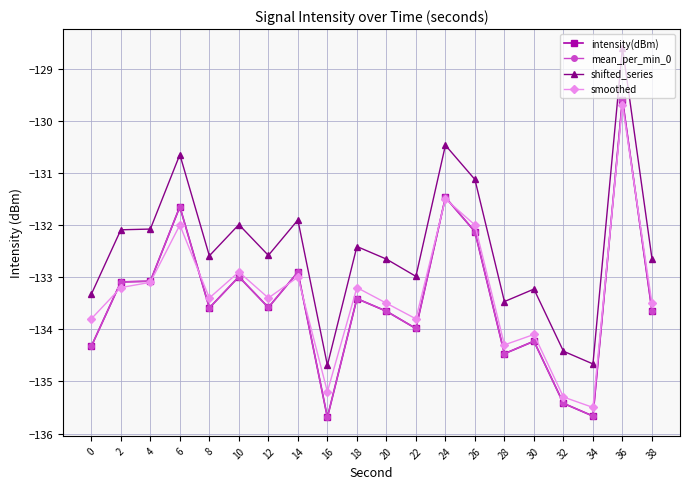

Reading right to left, what are all the values shown in this chart?

intensity(dBm): 38=-133.6	36=-129.6	34=-135.7	32=-135.4	30=-134.2	28=-134.5	26=-132.1	24=-131.5	22=-134.0	20=-133.7	18=-133.4	16=-135.7	14=-132.9	12=-133.6	10=-133.0	8=-133.6	6=-131.6	4=-133.1	2=-133.1	0=-134.3
mean_per_min_0: 38=-133.6	36=-129.6	34=-135.7	32=-135.4	30=-134.2	28=-134.5	26=-132.1	24=-131.5	22=-134.0	20=-133.7	18=-133.4	16=-135.7	14=-132.9	12=-133.6	10=-133.0	8=-133.6	6=-131.6	4=-133.1	2=-133.1	0=-134.3
shifted_series: 38=-132.6	36=-128.6	34=-134.7	32=-134.4	30=-133.2	28=-133.5	26=-131.1	24=-130.5	22=-133.0	20=-132.7	18=-132.4	16=-134.7	14=-131.9	12=-132.6	10=-132.0	8=-132.6	6=-130.6	4=-132.1	2=-132.1	0=-133.3
smoothed: 38=-133.5	36=-129.7	34=-135.5	32=-135.3	30=-134.1	28=-134.3	26=-132.0	24=-131.5	22=-133.8	20=-133.5	18=-133.2	16=-135.2	14=-133.0	12=-133.4	10=-132.9	8=-133.4	6=-132.0	4=-133.1	2=-133.2	0=-133.8